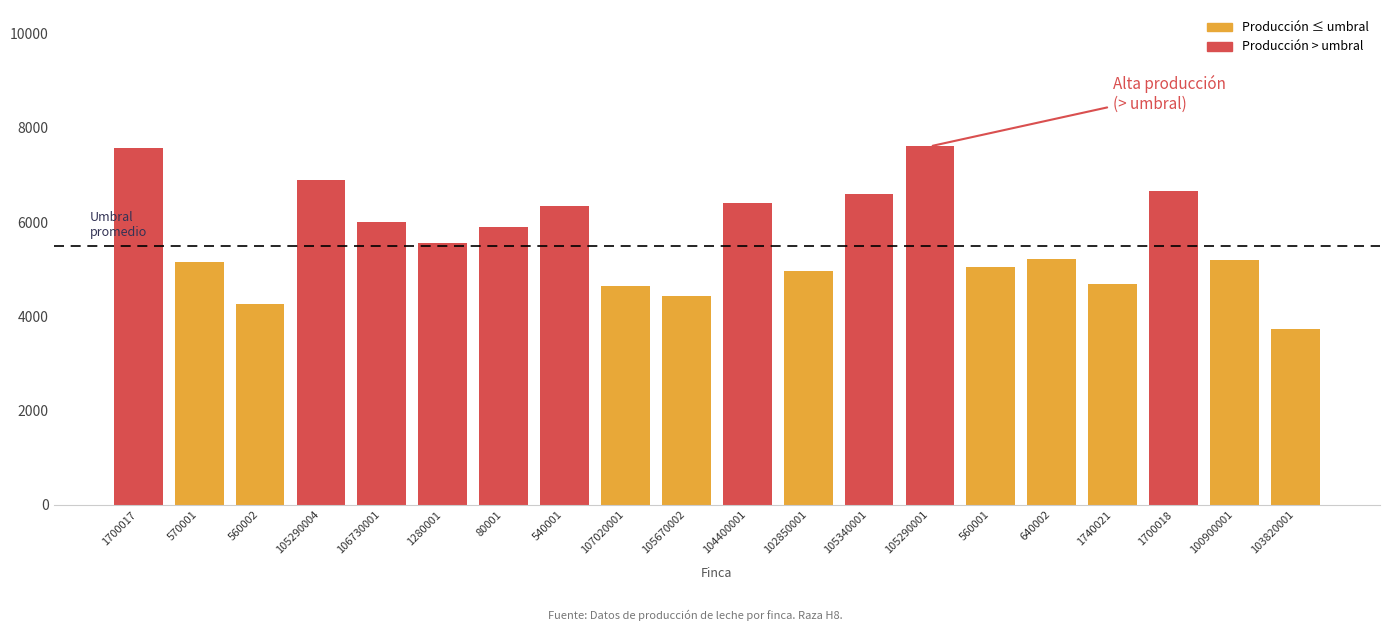

What is the greatest value displayed?

7605.8